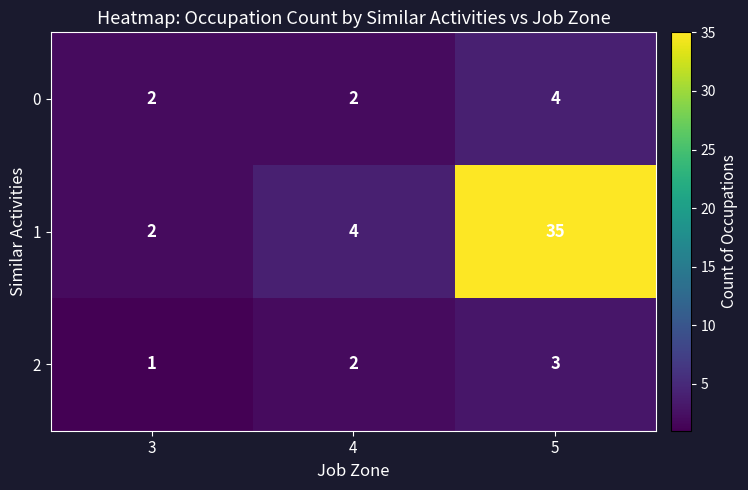

Which series has the largest total across all categories?

1